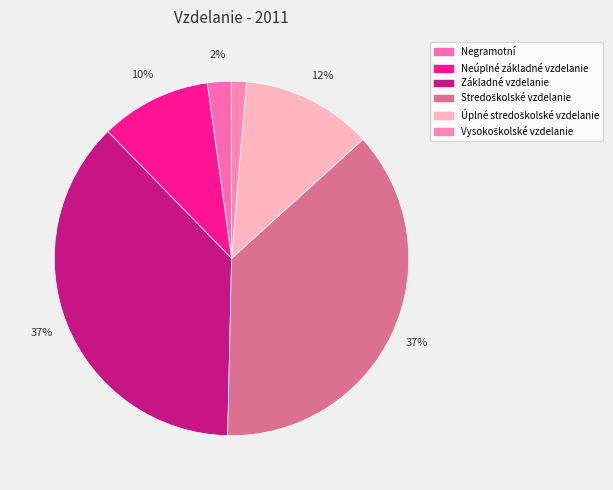

Count the number of slices in the pie.

6